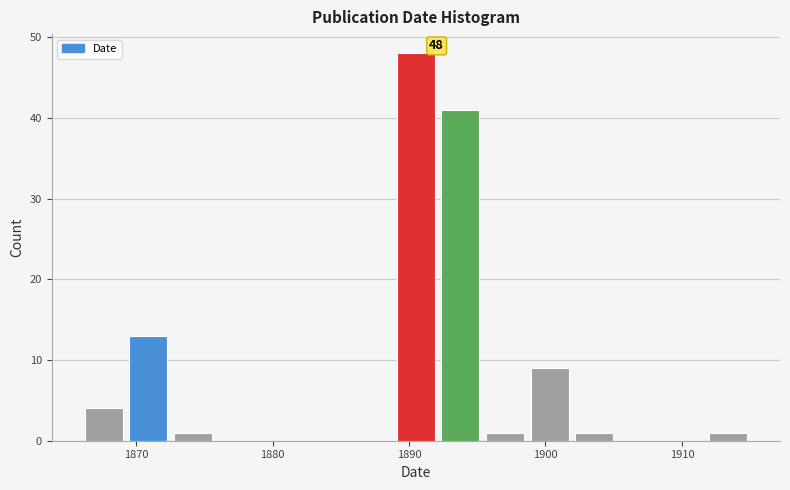

Around what value on the x-axis is the tallest bar? Give the approximate position of its centre, as read against the axis.

1891